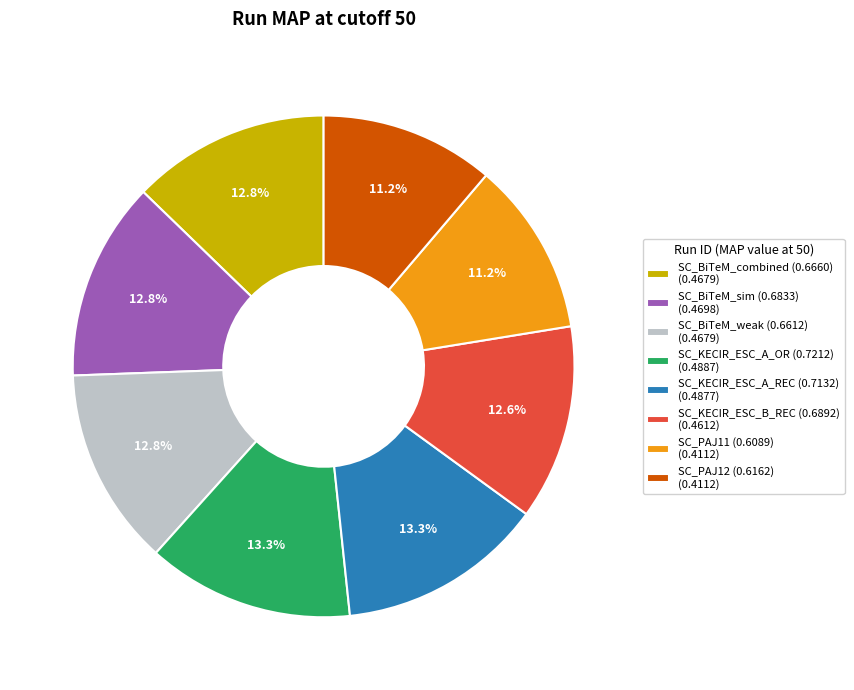

How much of the chart is everything except SC_KECIR_ESC_B_REC (0.6892)?

87.4%